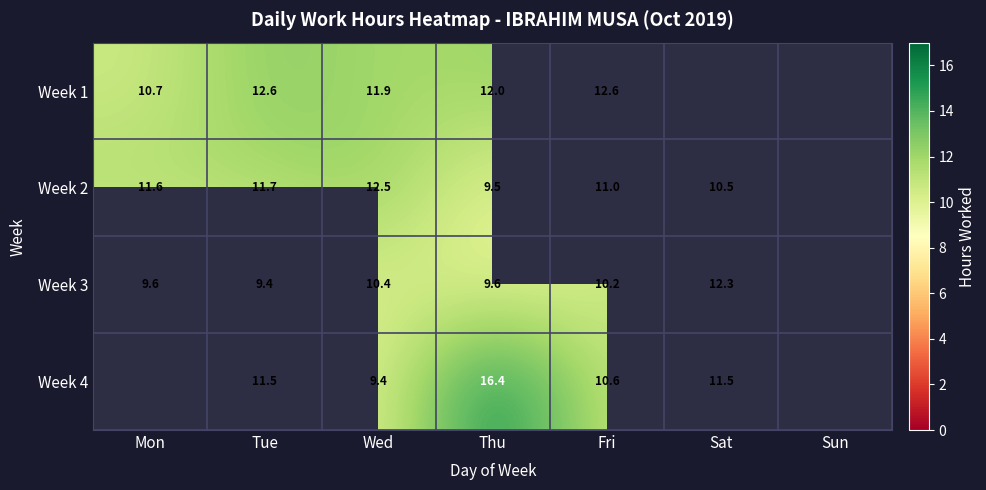

How many data points in Week 3 are less than 10?

3